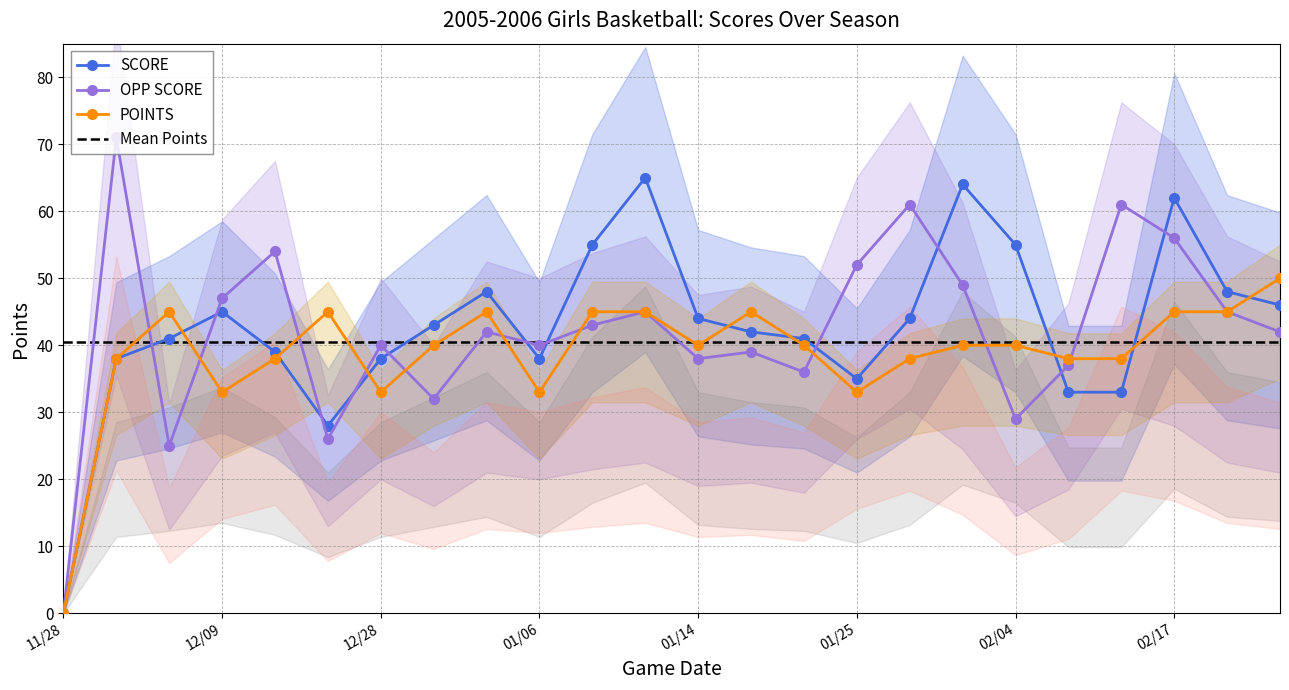

List the series in order of their peak value, highest first.

OPP SCORE, SCORE, POINTS, Mean Points